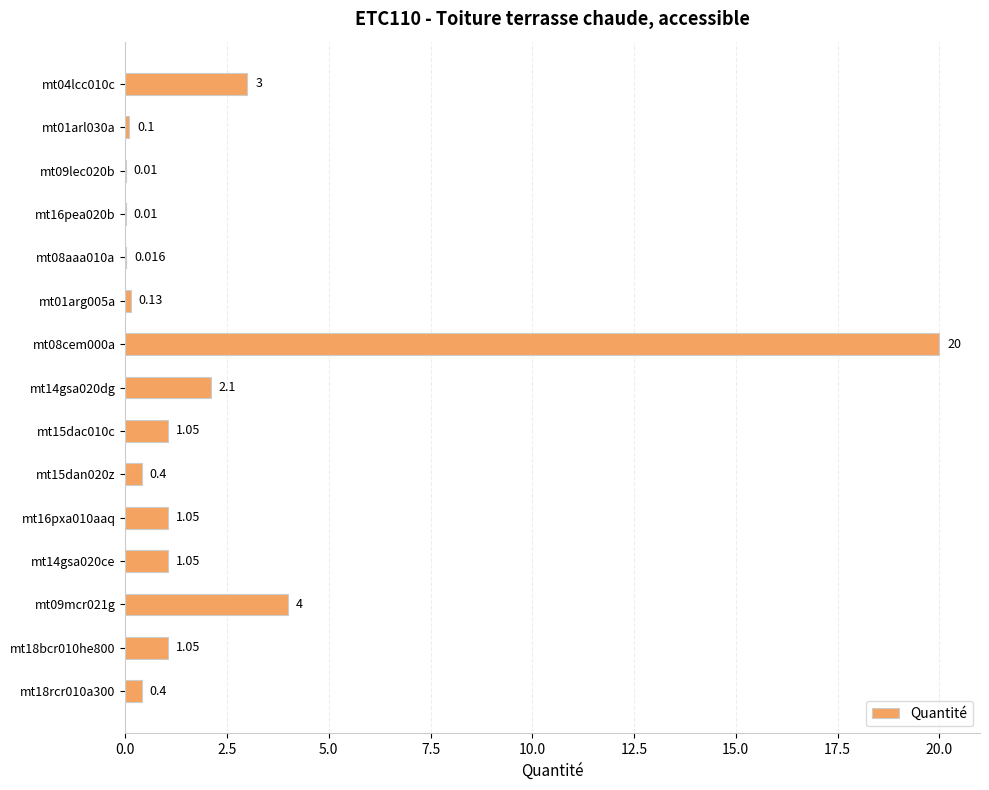

What is the maximum value shown in the chart?

20.0